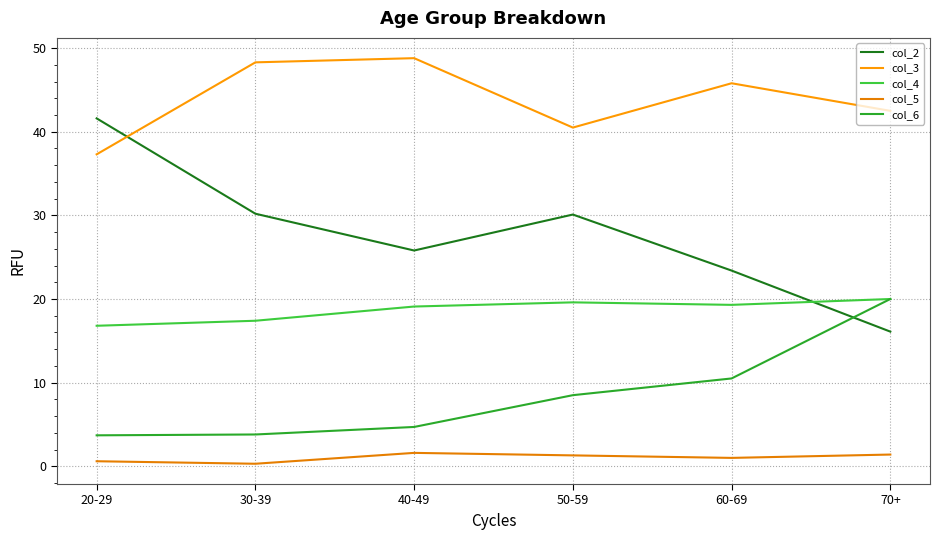

What is the label of the 6th point from the right?

20-29